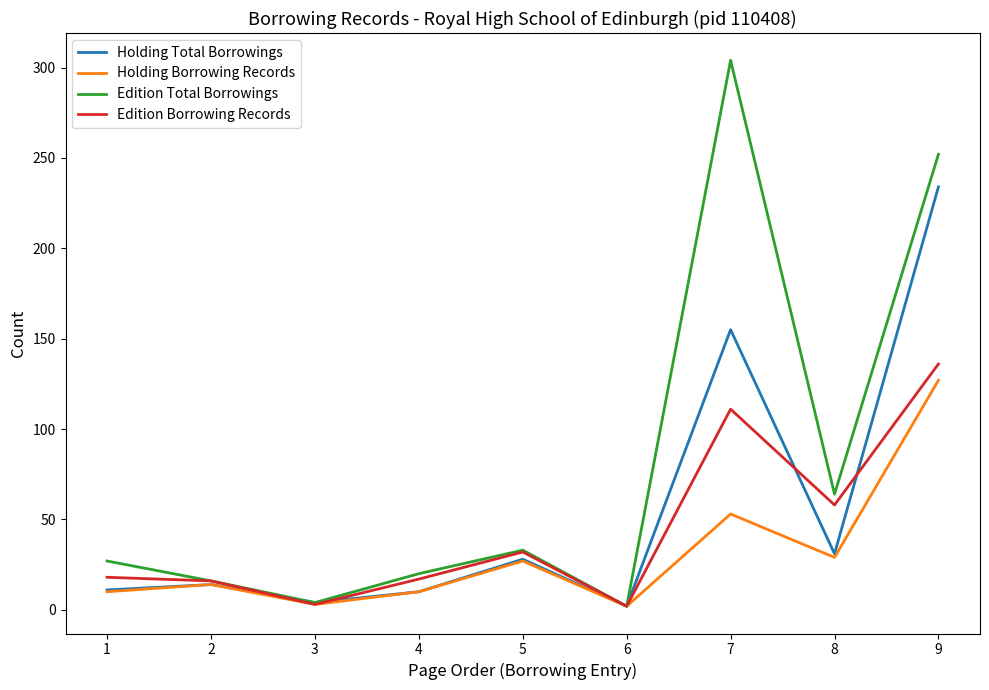

At which label is Holding Total Borrowings closest to 118?

7